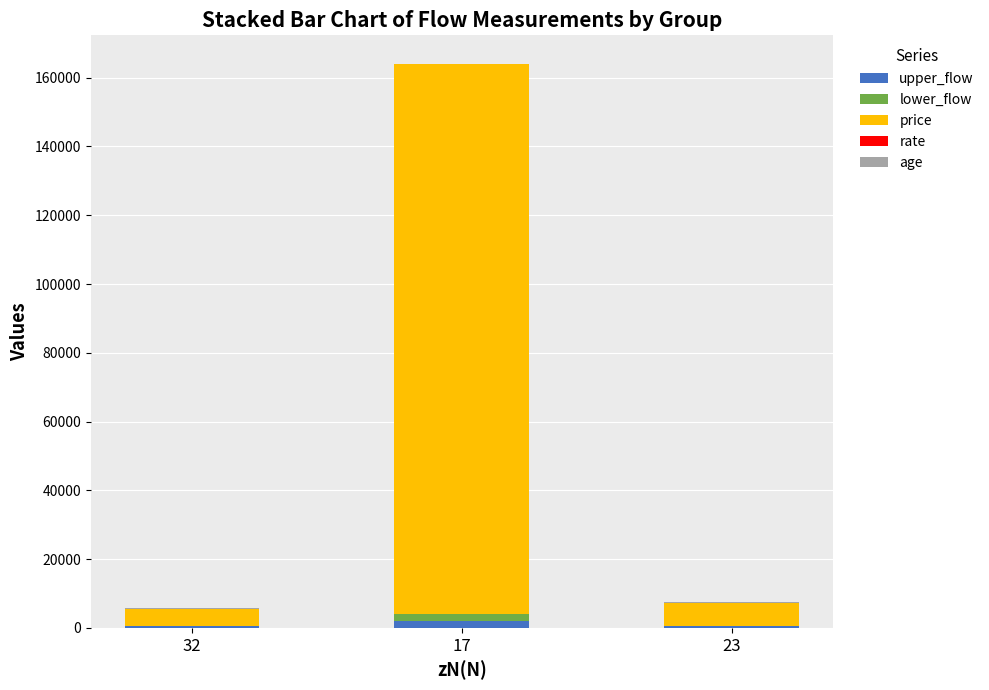

At which category is the sum across all series the highest?

17